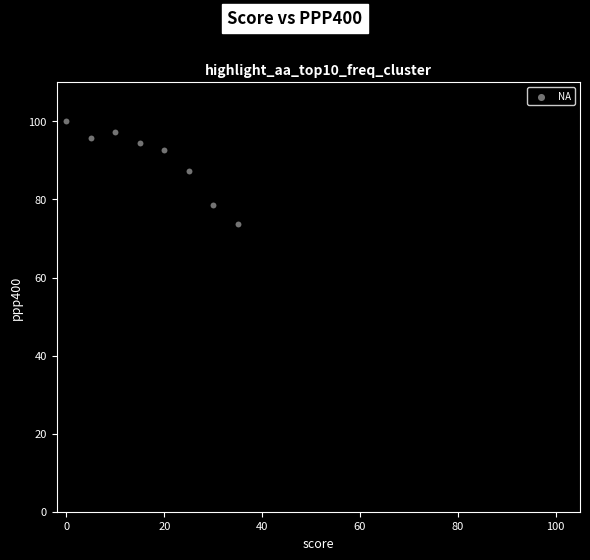

What Y value in the scatter plot is closest to 86?

87.2